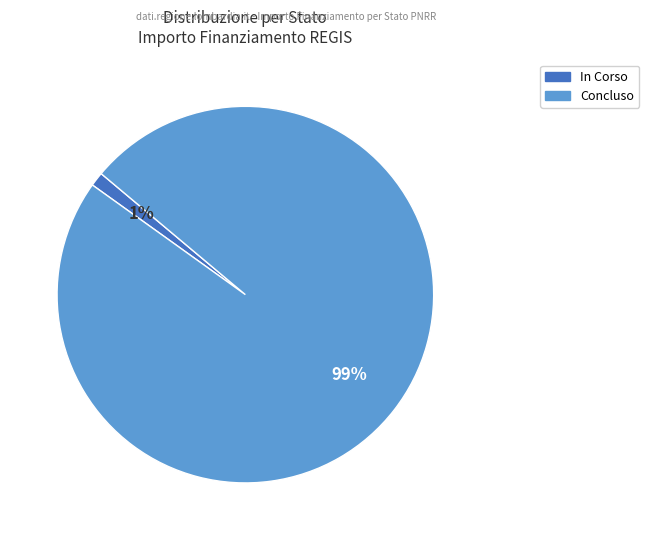

Between Concluso and In Corso, which is larger?

Concluso